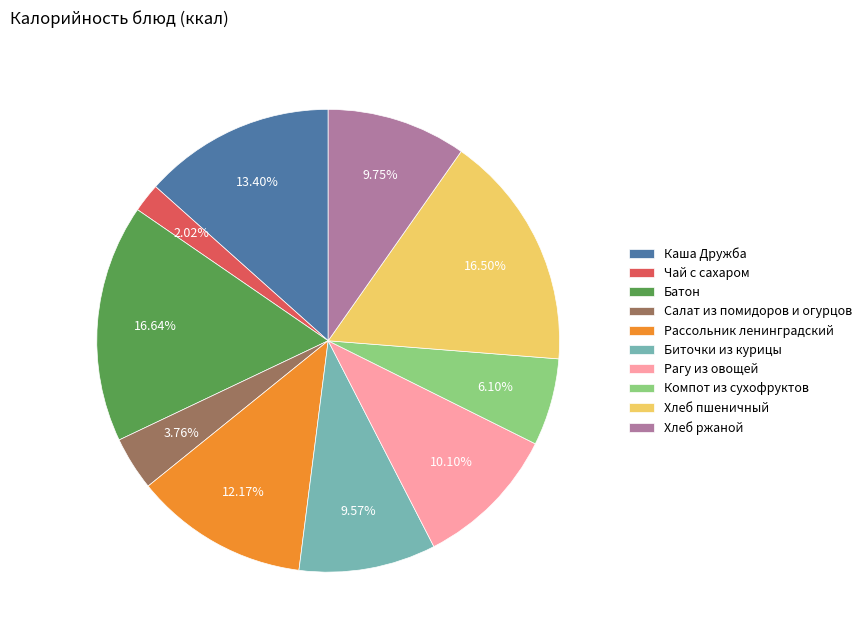

Combined, do Батон and Рагу из овощей account for over 50%?

No